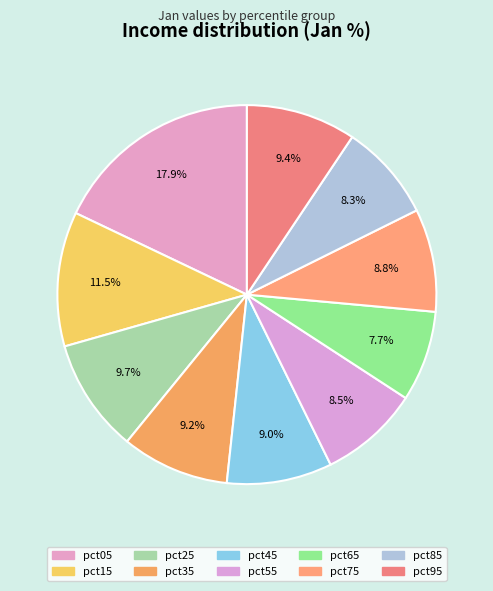

What portion of the pie excludes pct75?

91.2%